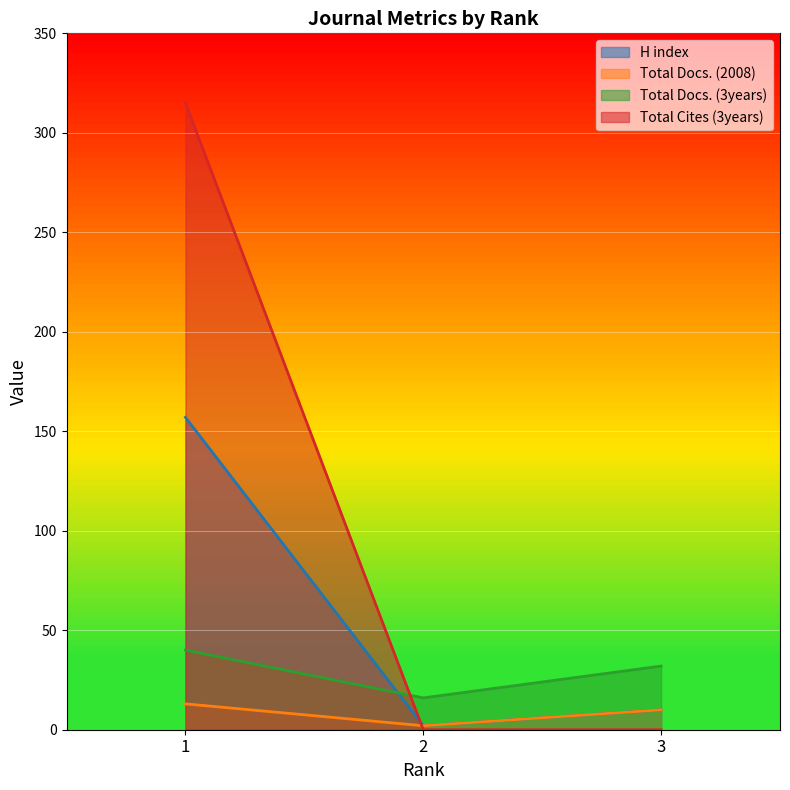

What is the maximum value shown in the chart?

315